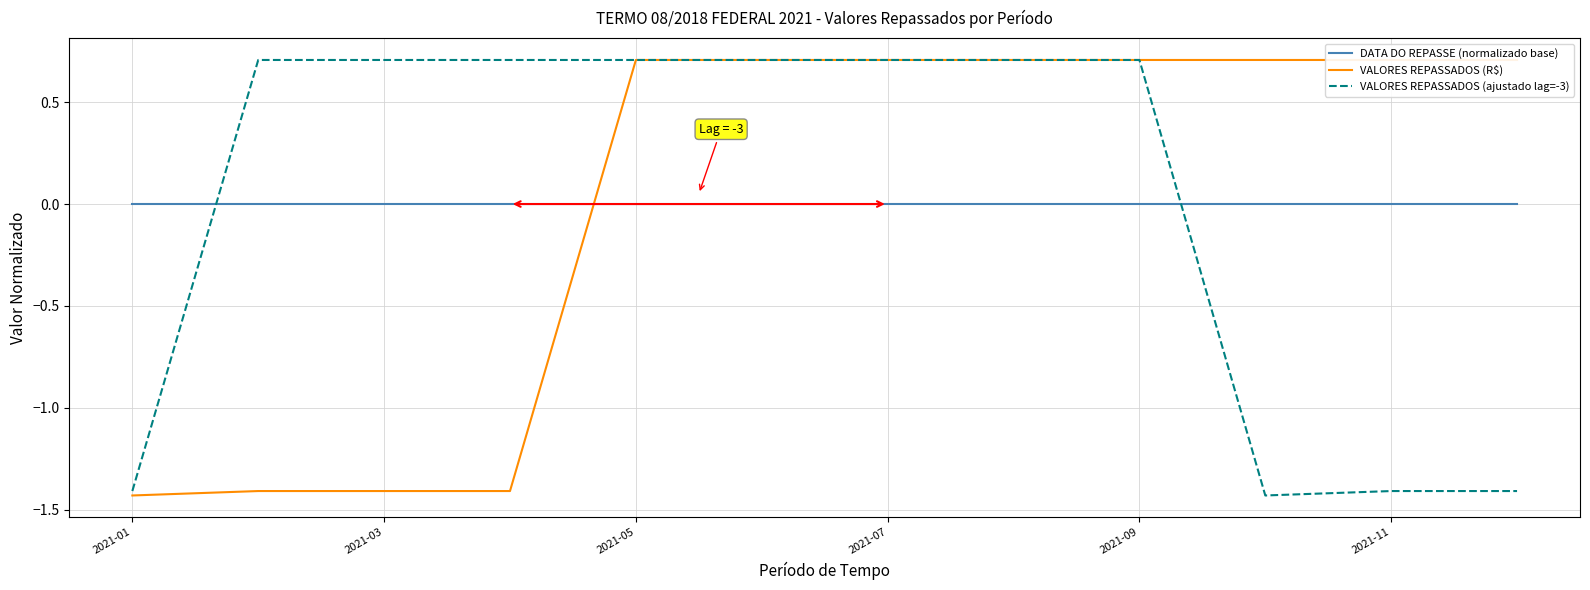

After their last crossing, which series has the higher values: DATA DO REPASSE (normalizado base) or VALORES REPASSADOS (ajustado lag=-3)?

DATA DO REPASSE (normalizado base)